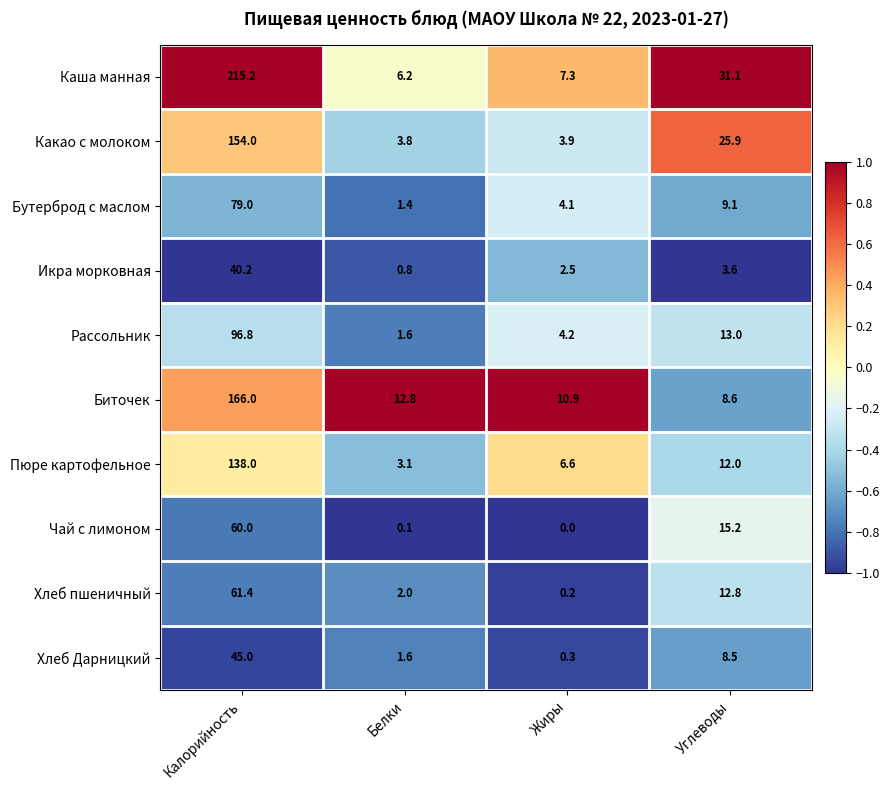

At which category is the sum across all series the highest?

Калорийность